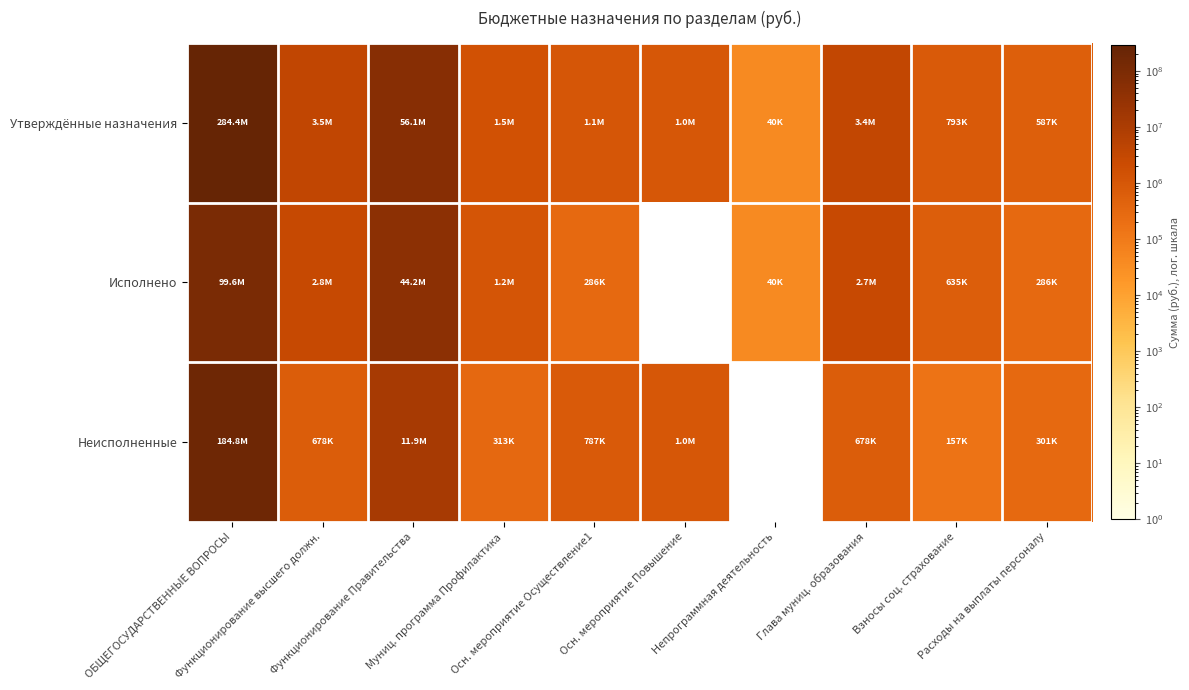

At which category does the chart reach its peak across all series?

ОБЩЕГОСУДАРСТВЕННЫЕ ВОПРОСЫ